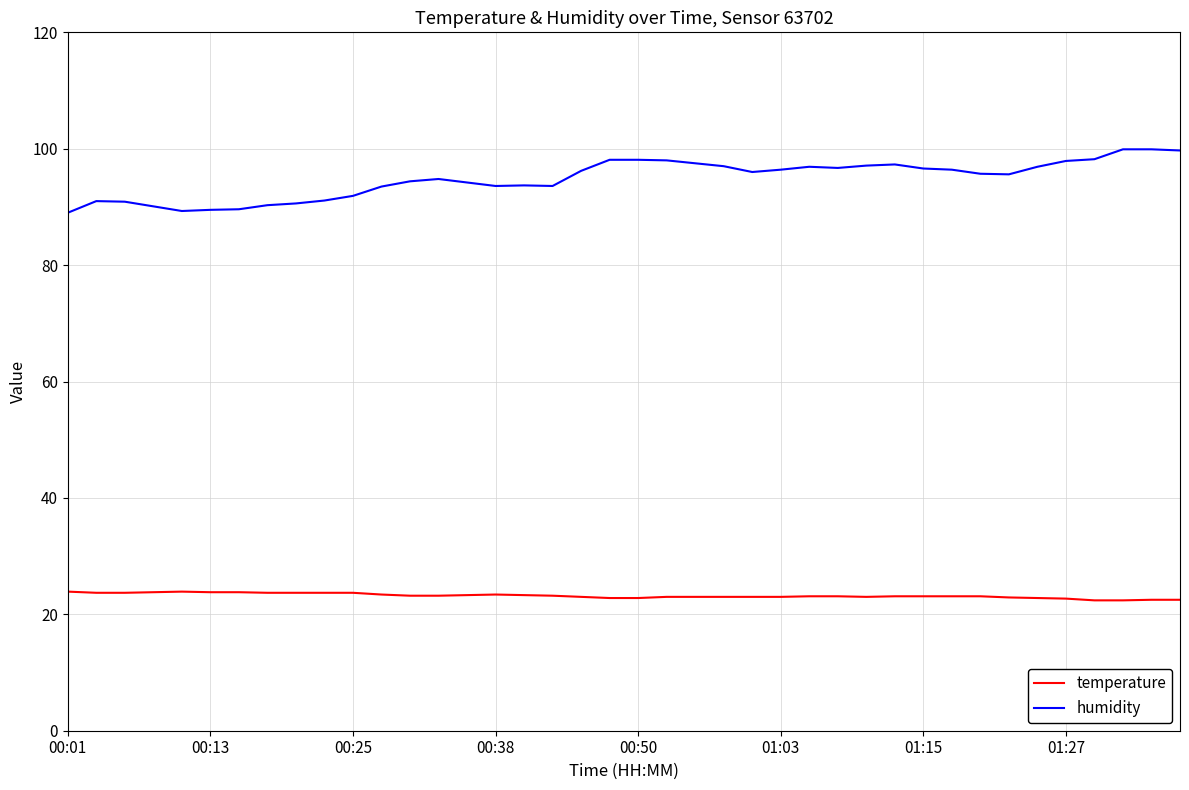

True or false: temperature has more than 1 points higher than both neighbors.

True